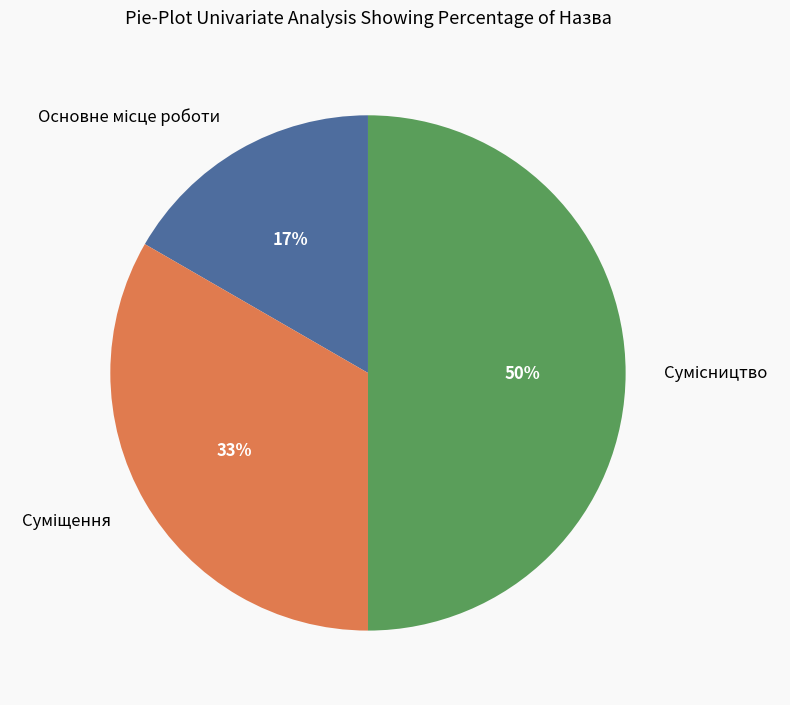

To the nearest percent, what is the difference between the largest and smallest slice percentages?

33%